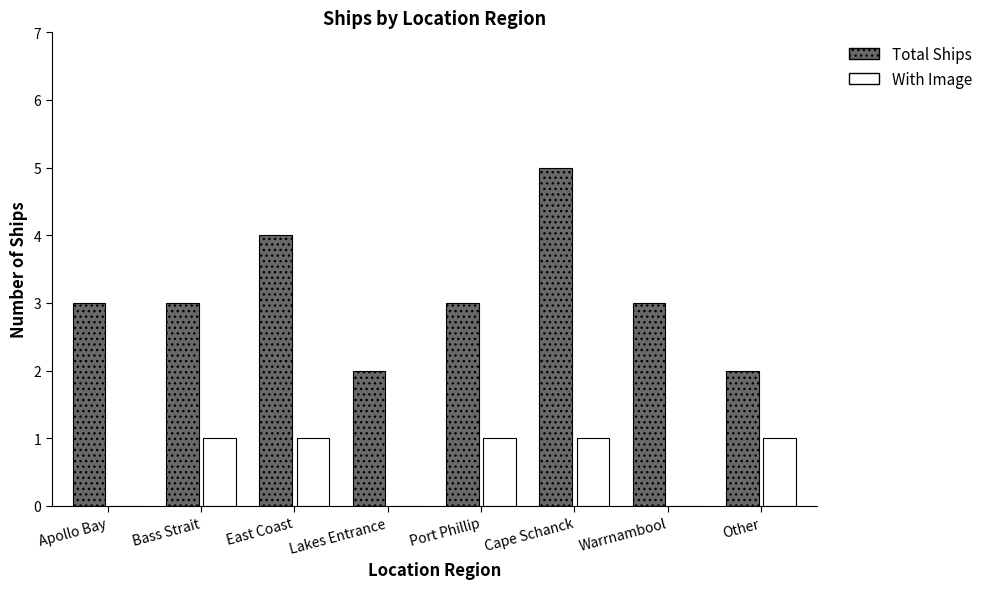

Is it true that With Image equals 2 at East Coast?

False